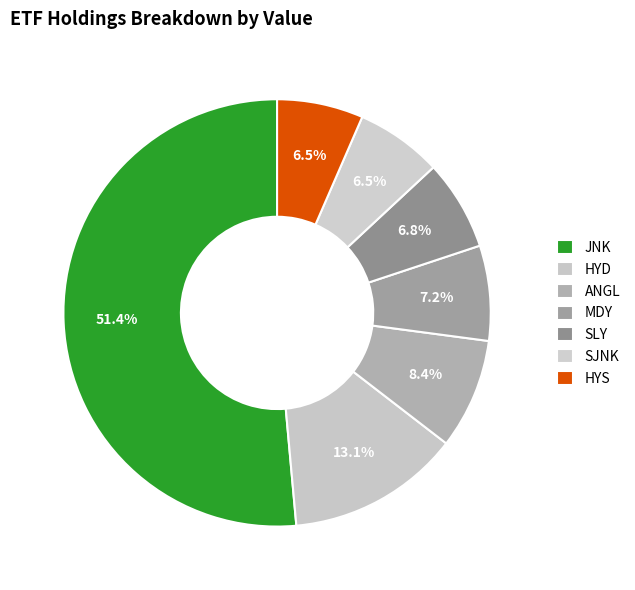

Count the number of slices in the pie.

7